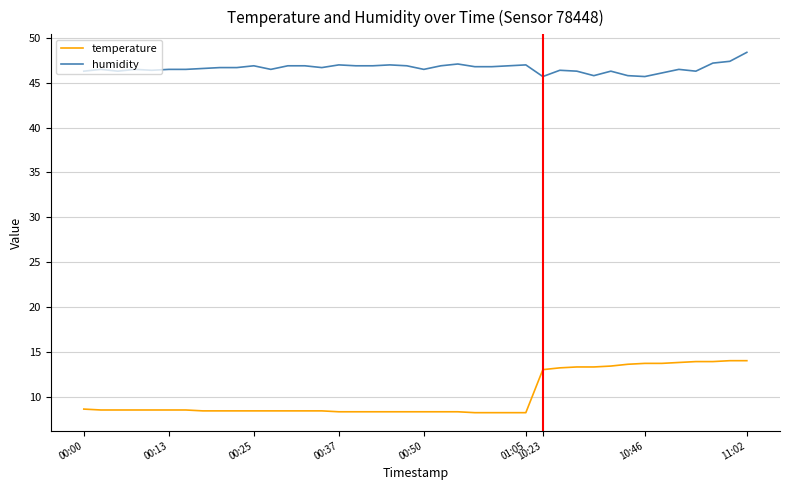

List the series in order of their peak value, lowest first.

temperature, humidity